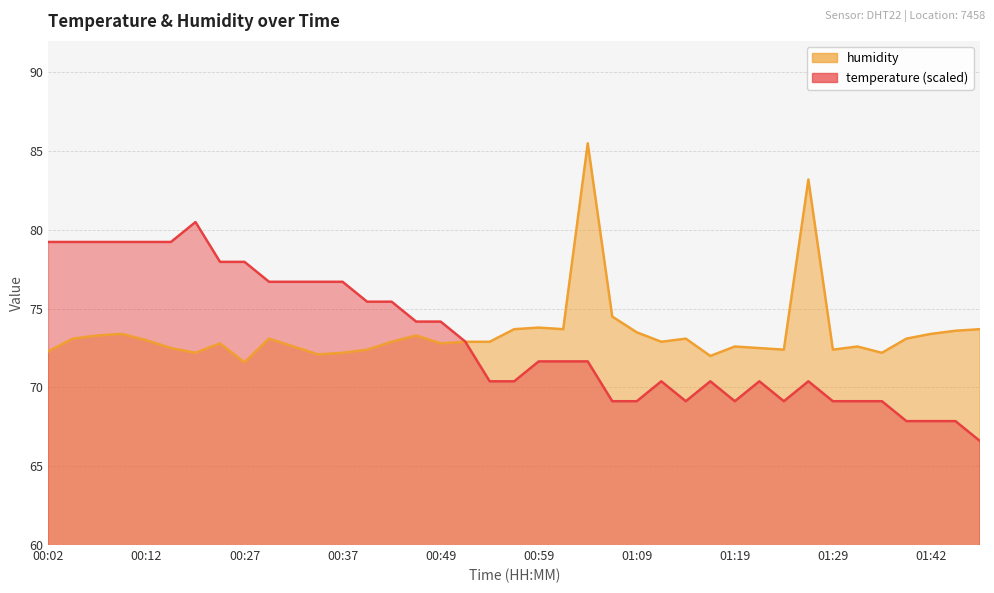

At how many categories does at least one series exceed 81?

2